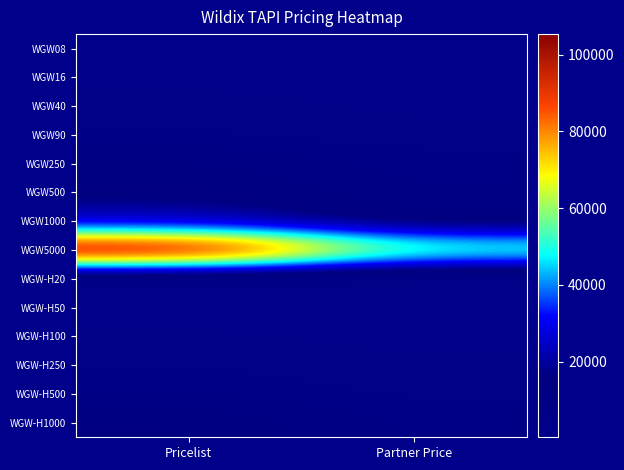

What is the difference between the highest and lowest values at Pricelist?

104796